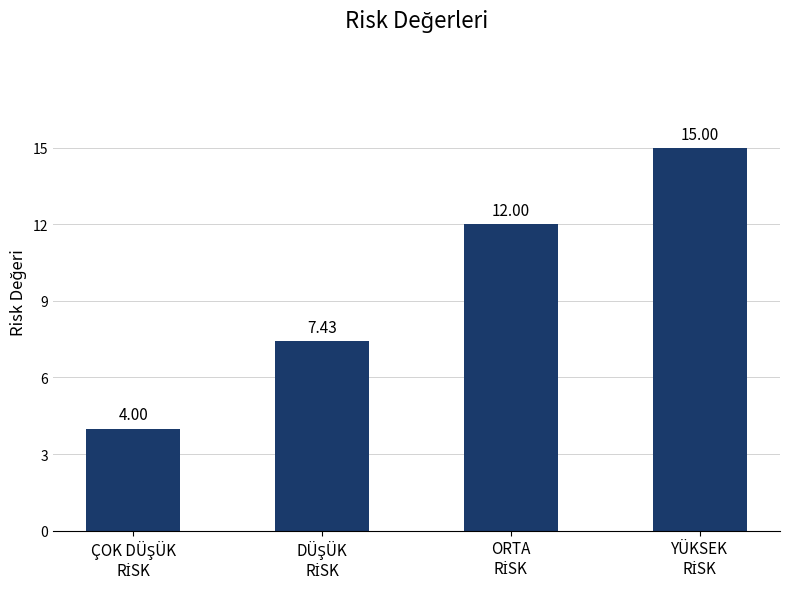

Reading left to right, transcribe all the data shown in this chart.

4.0	7.4	12.0	15.0